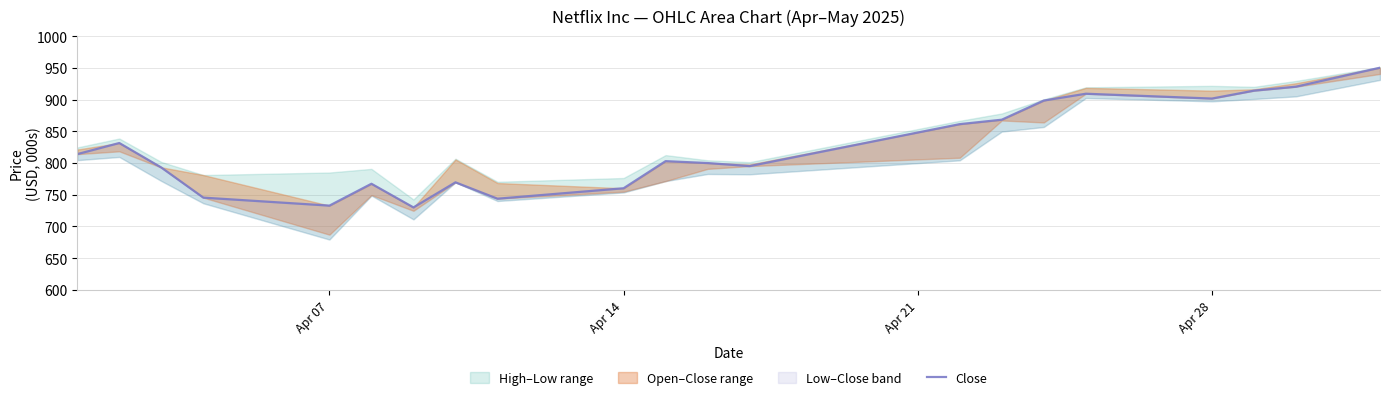

What is the average value?

824.1